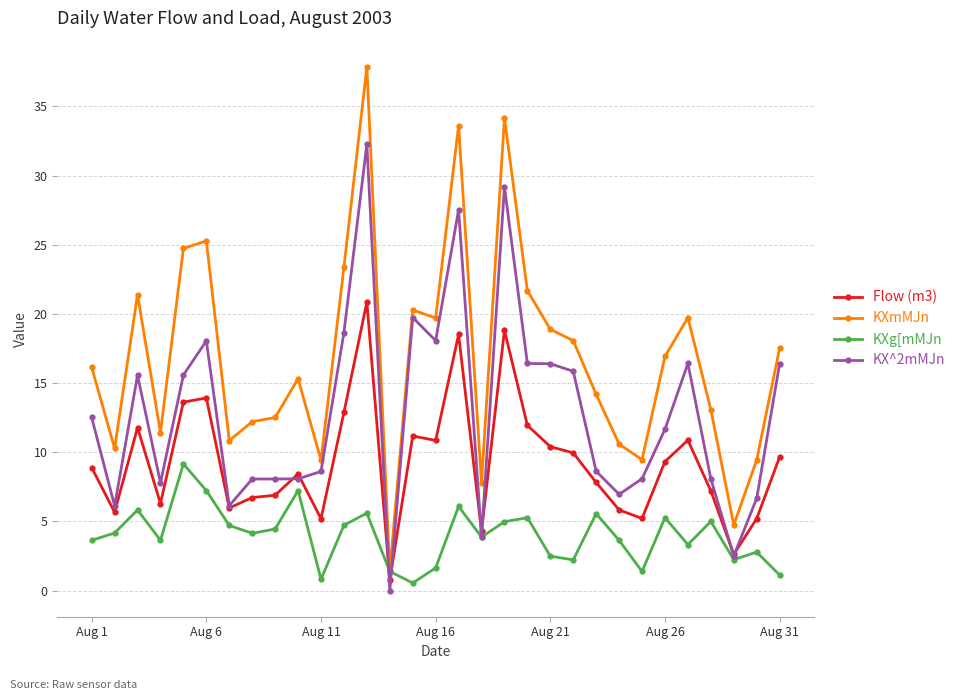

What is the value of the KXmMJn point at the 7th from the left?

10.8